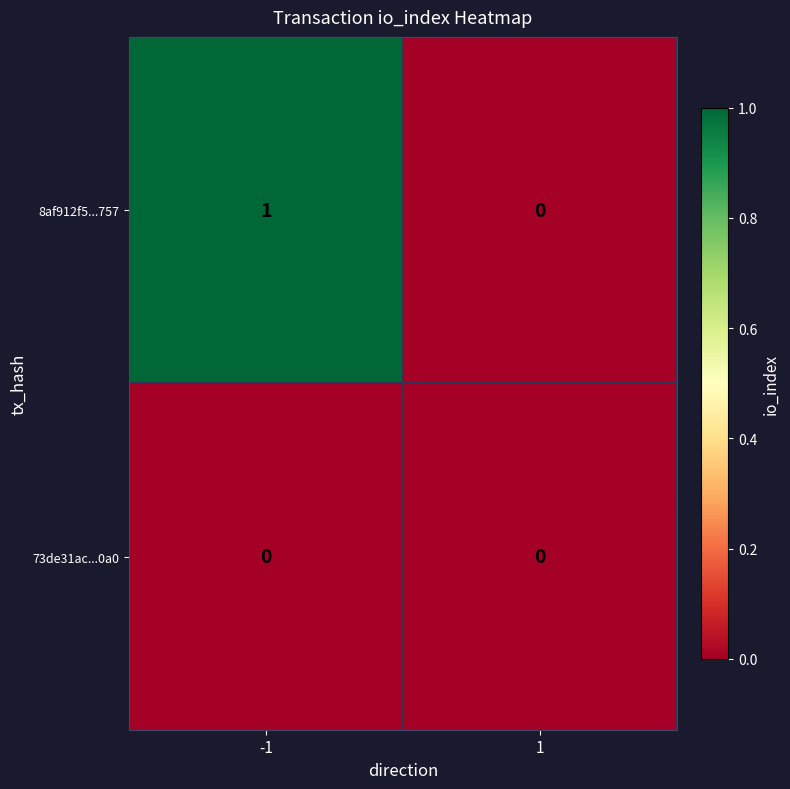

How many values in 8af912f5...757 are above zero?

1